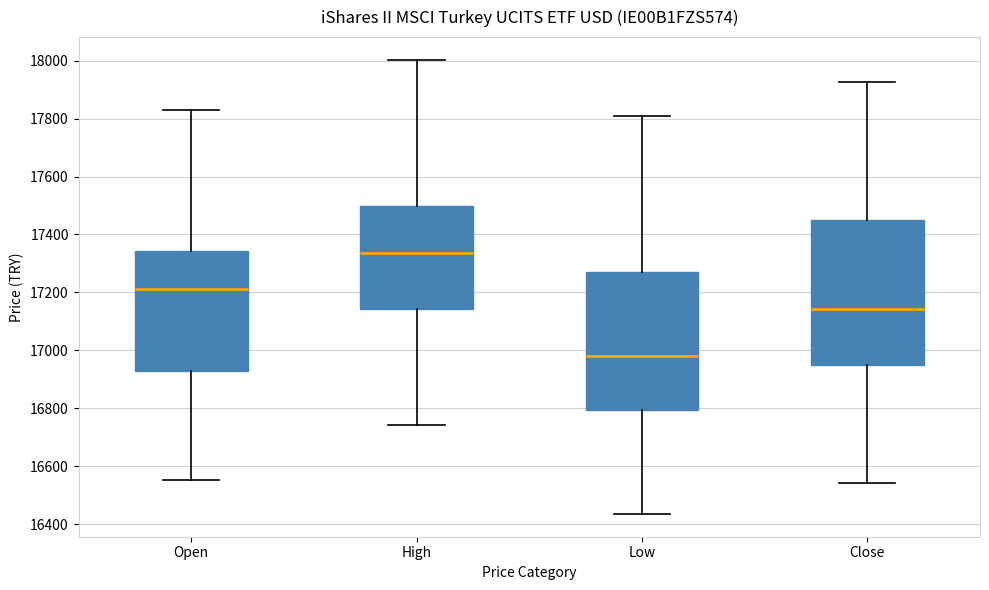

Which box is the tallest, from its lower edge to its upper edge?

Close